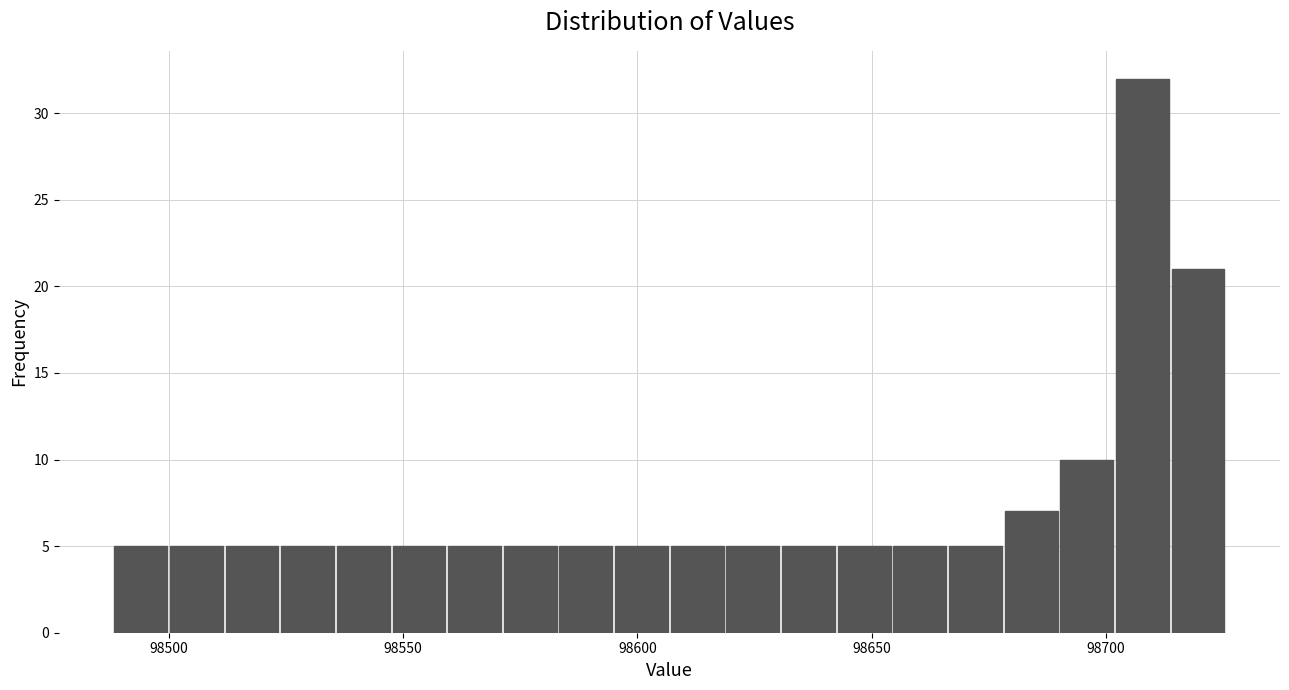

Read against the x-axis, roughly where is the centre of the tallest bar?

98710